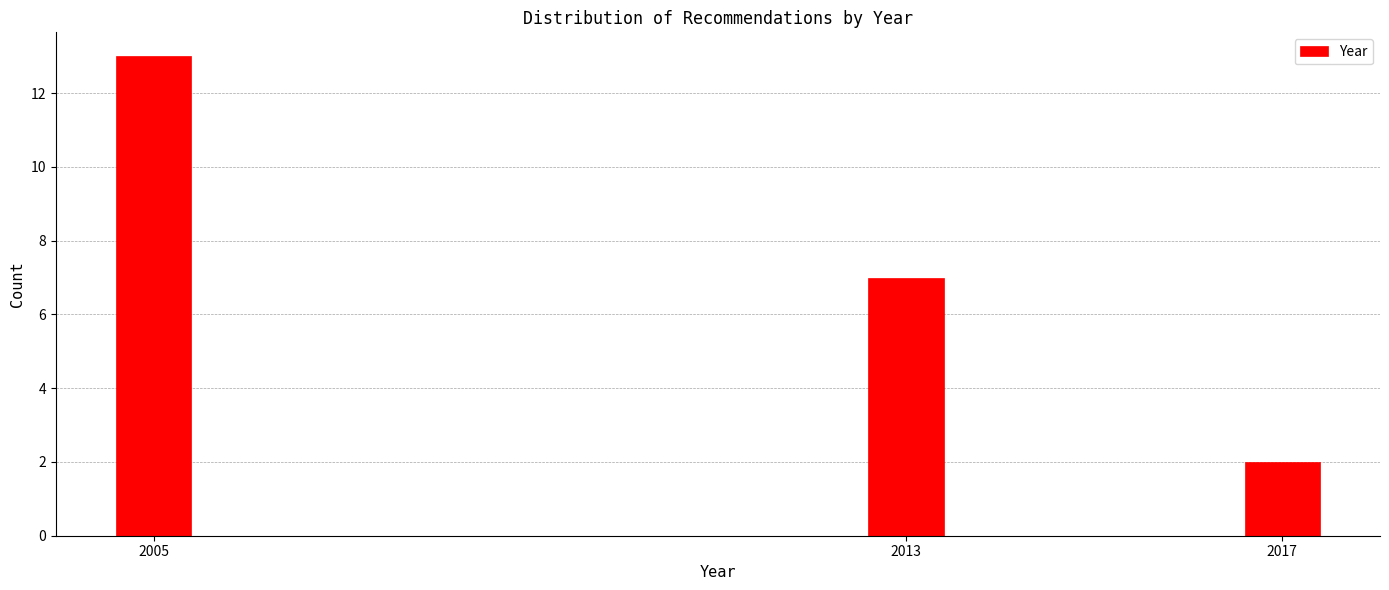

Reading left to right, list all the values displayed in this chart.

2005=13	2013=7	2017=2